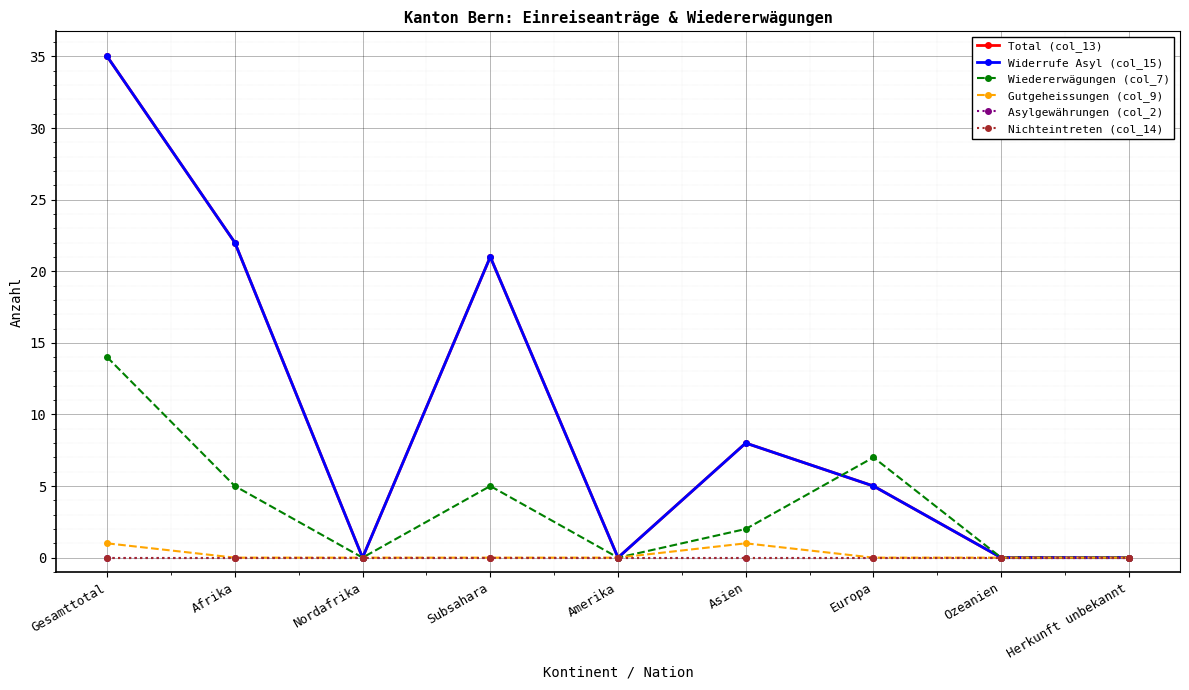

Where is the first local maximum for Gutgeheissungen (col_9)?

Asien